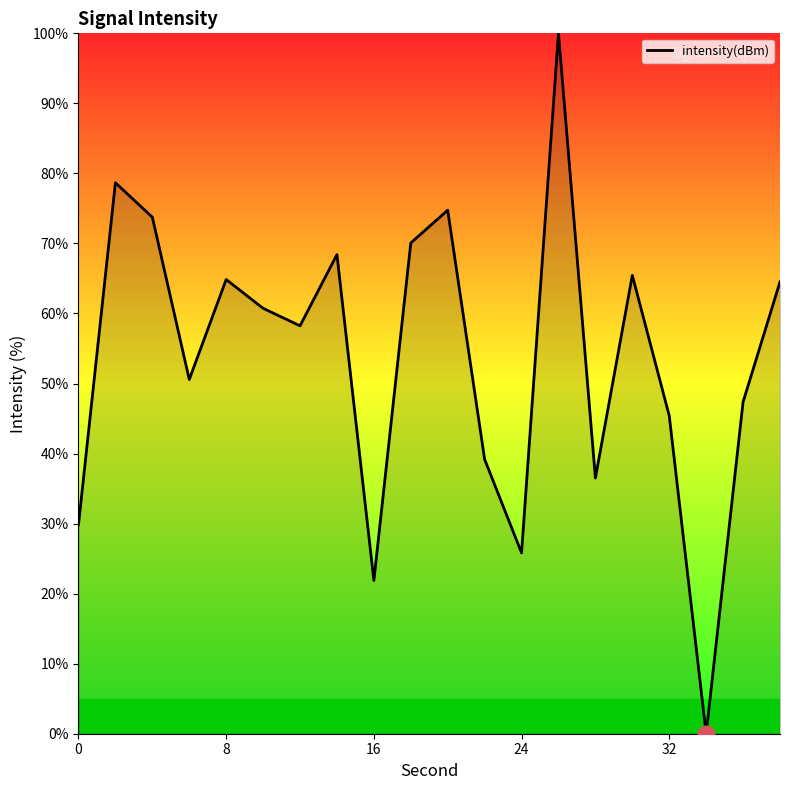

How many lines are shown in the chart?

1